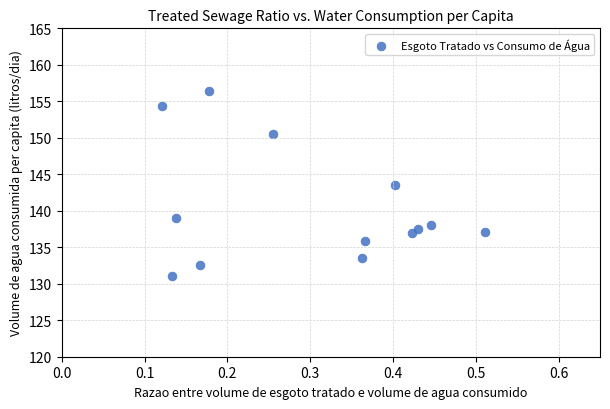

What Y value in the scatter plot is closest to 143?

143.5